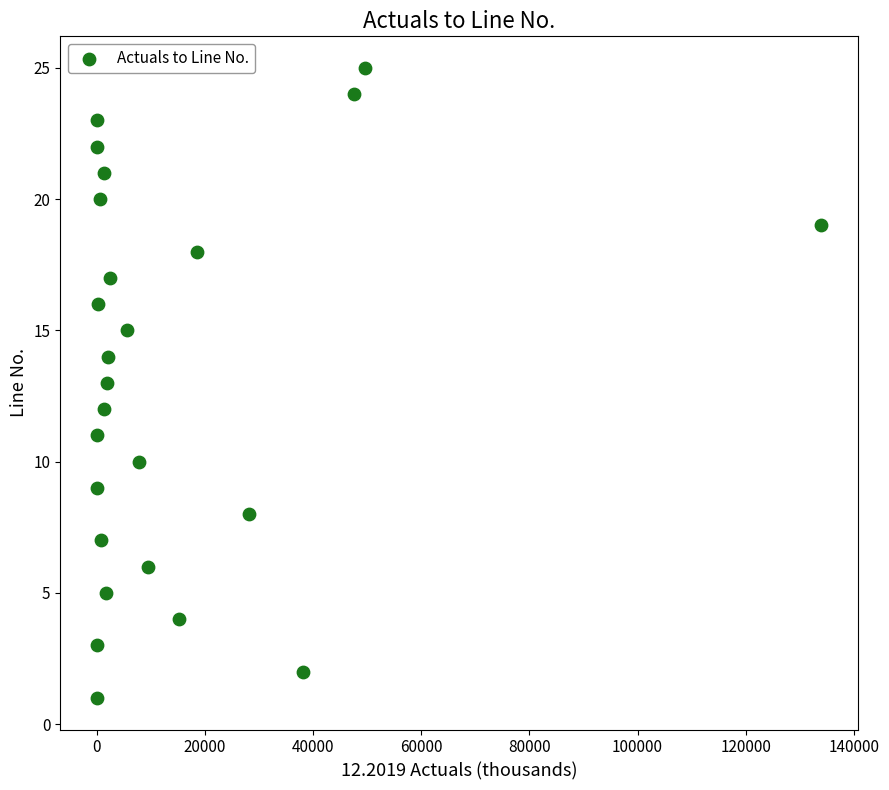

What is the range of X values (max minus min)?

133944